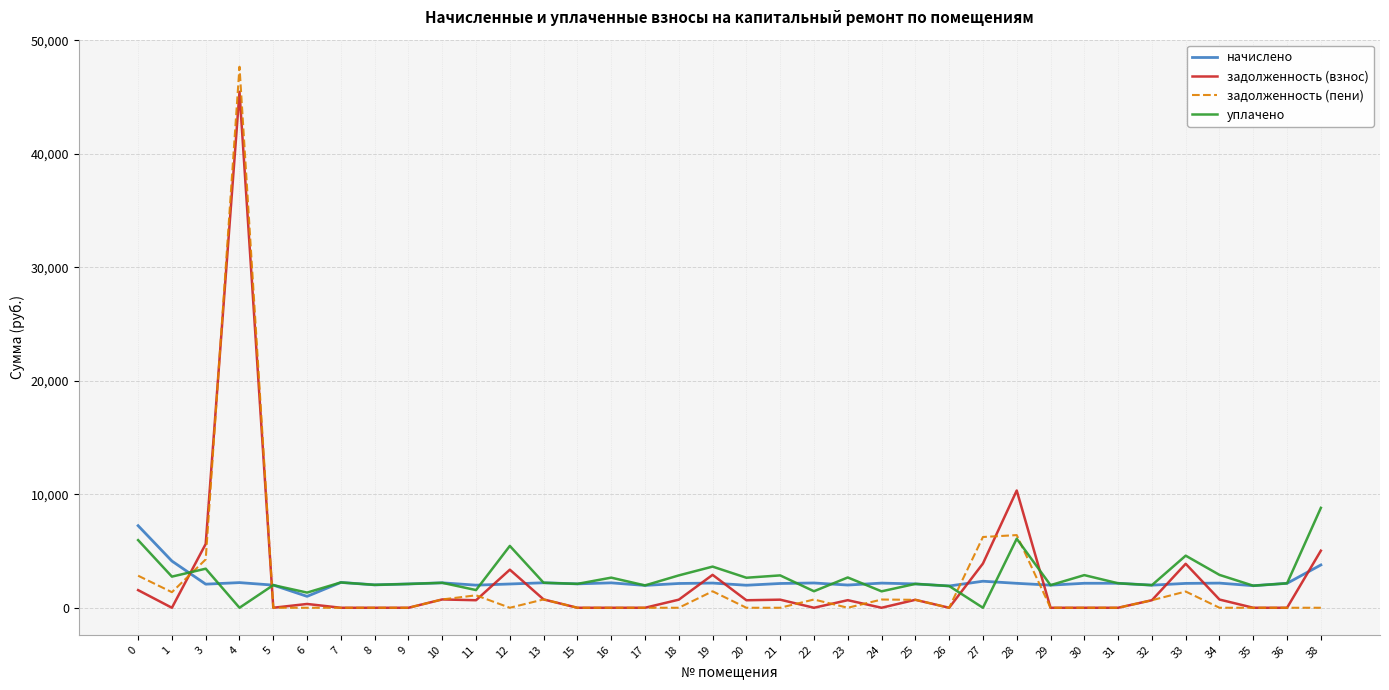

Which series ends up on top after the final intersection of задолженность (пени) and начислено?

начислено